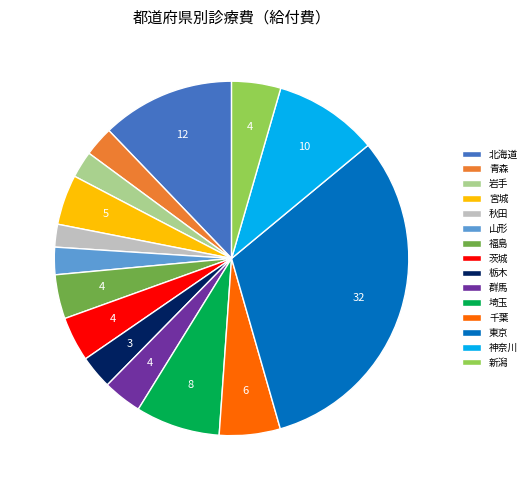

Which slice is the largest?

東京